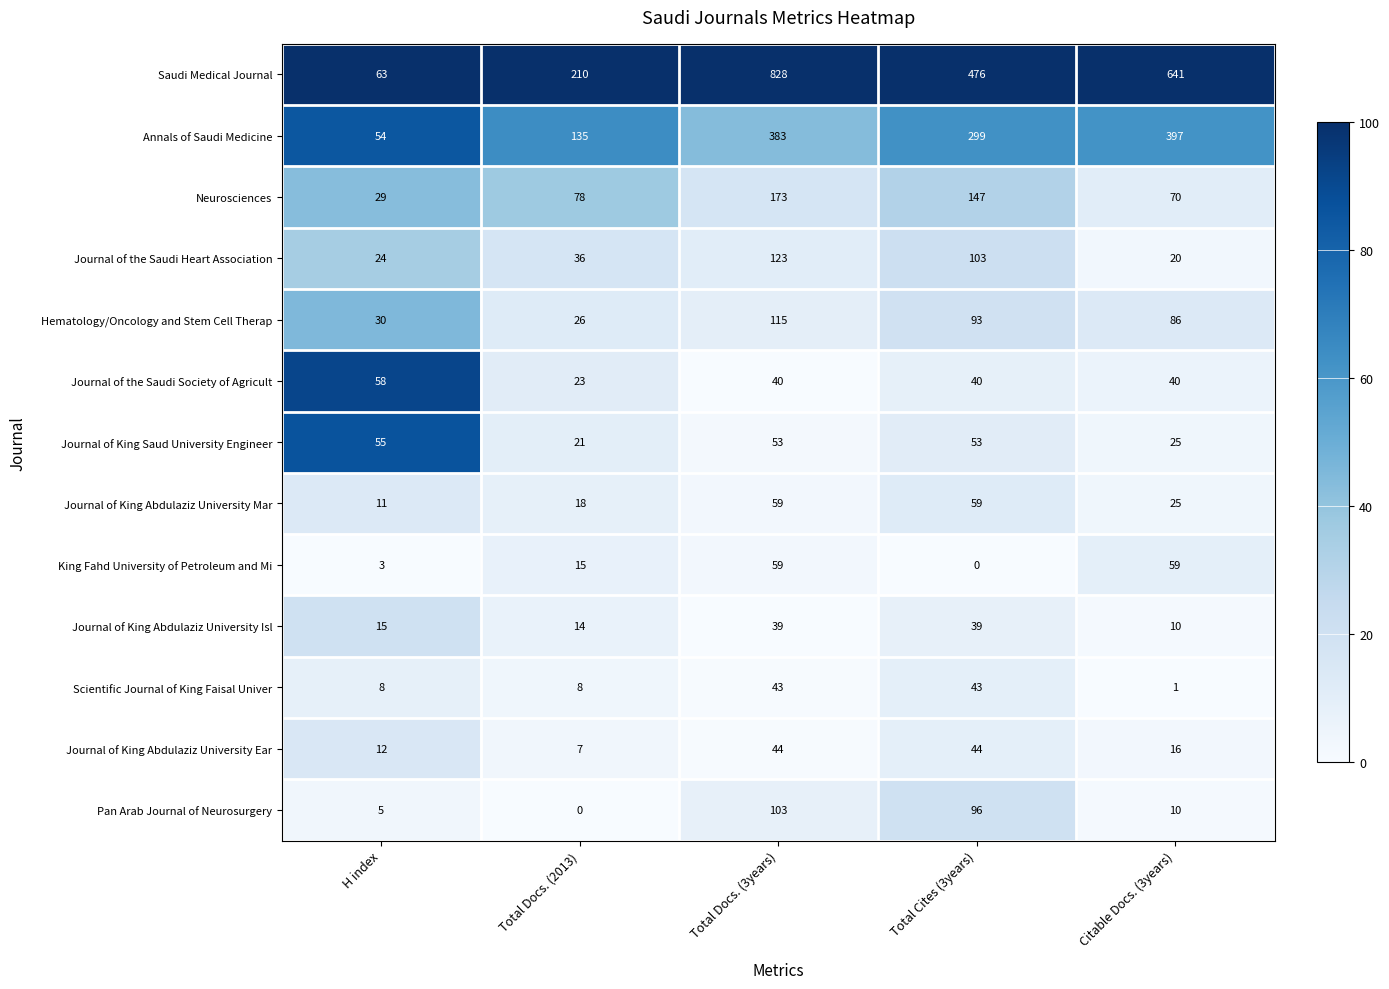

True or false: Journal of King Abdulaziz University Mar has a value of 59 at Total Docs. (3years).

True